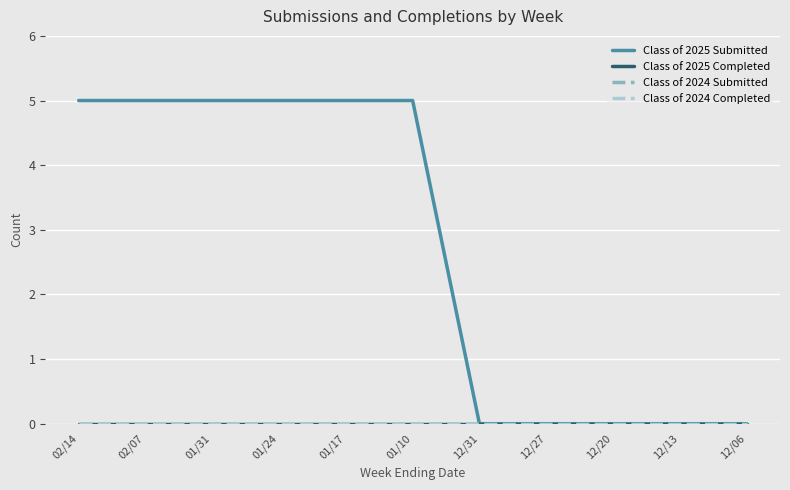

Does the chart have visible grid lines?

Yes